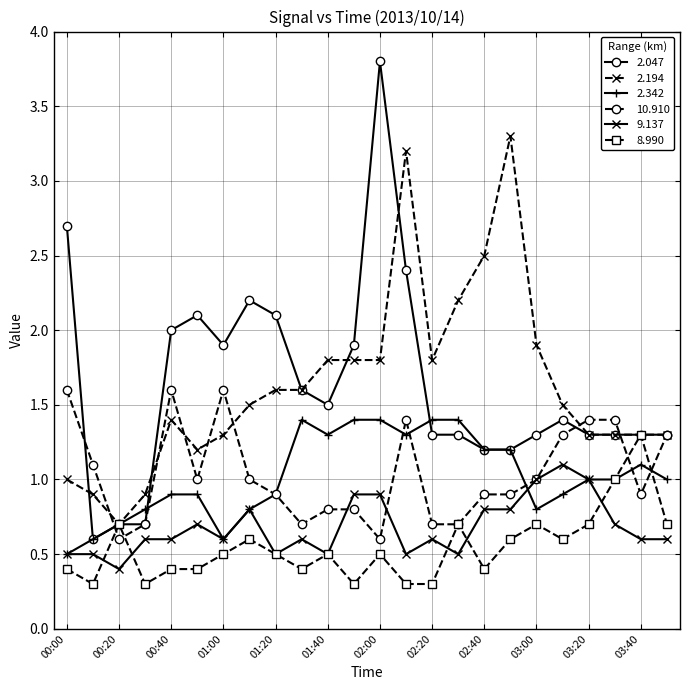

Which series has the widest spread of values?

2.047